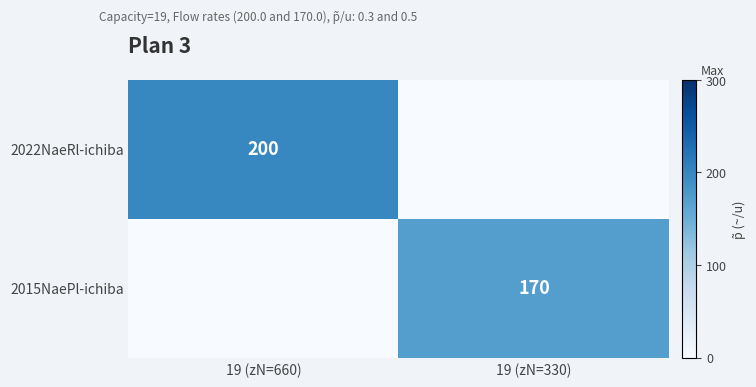

Which has a higher value, 19 (zN=660) or 19 (zN=330)?

19 (zN=660)